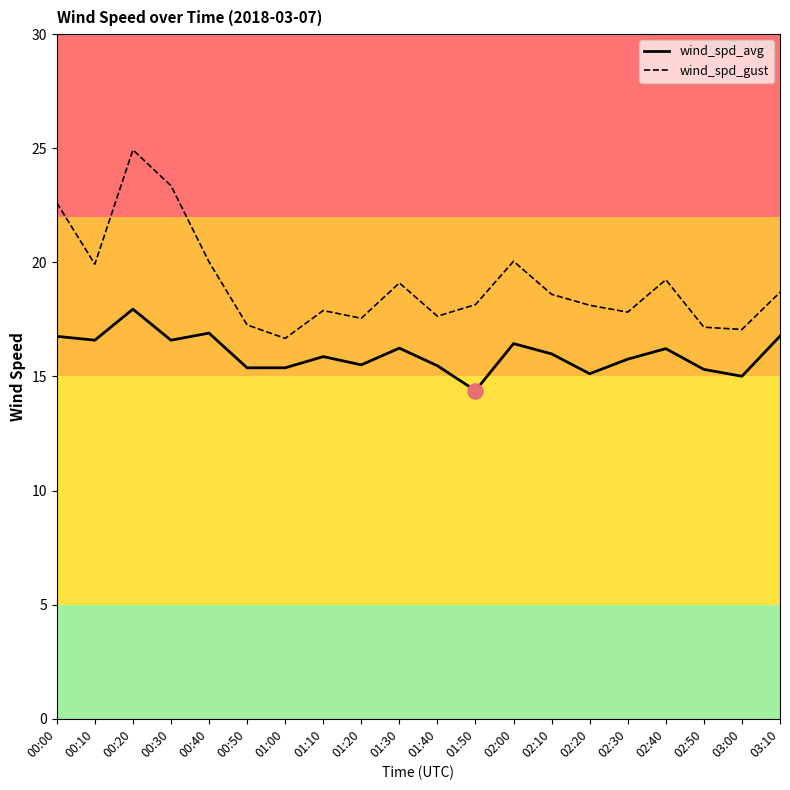

What are all the series names shown in the legend?

wind_spd_avg, wind_spd_gust